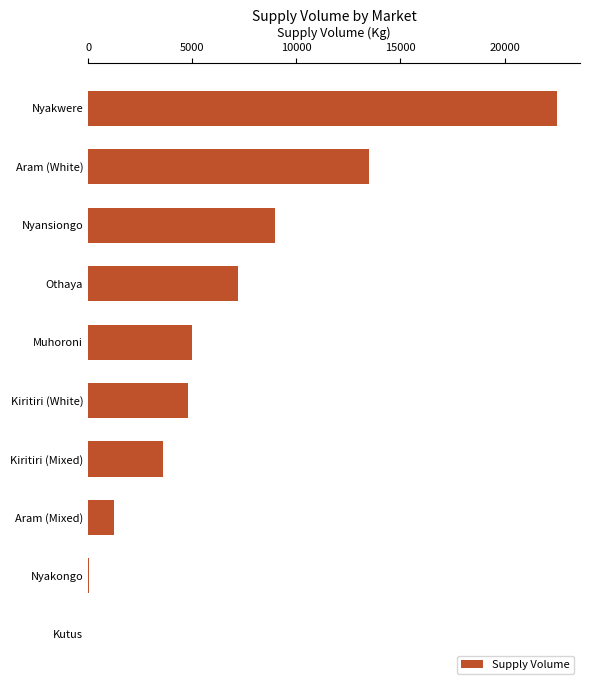

The chart shows a value of 8199 at Muhoroni. True or false?

False